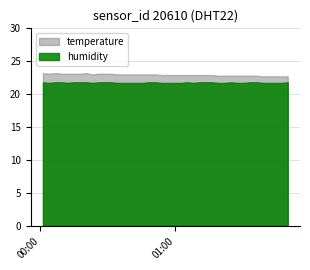

True or false: temperature has more than 2 interior local peaks.

False